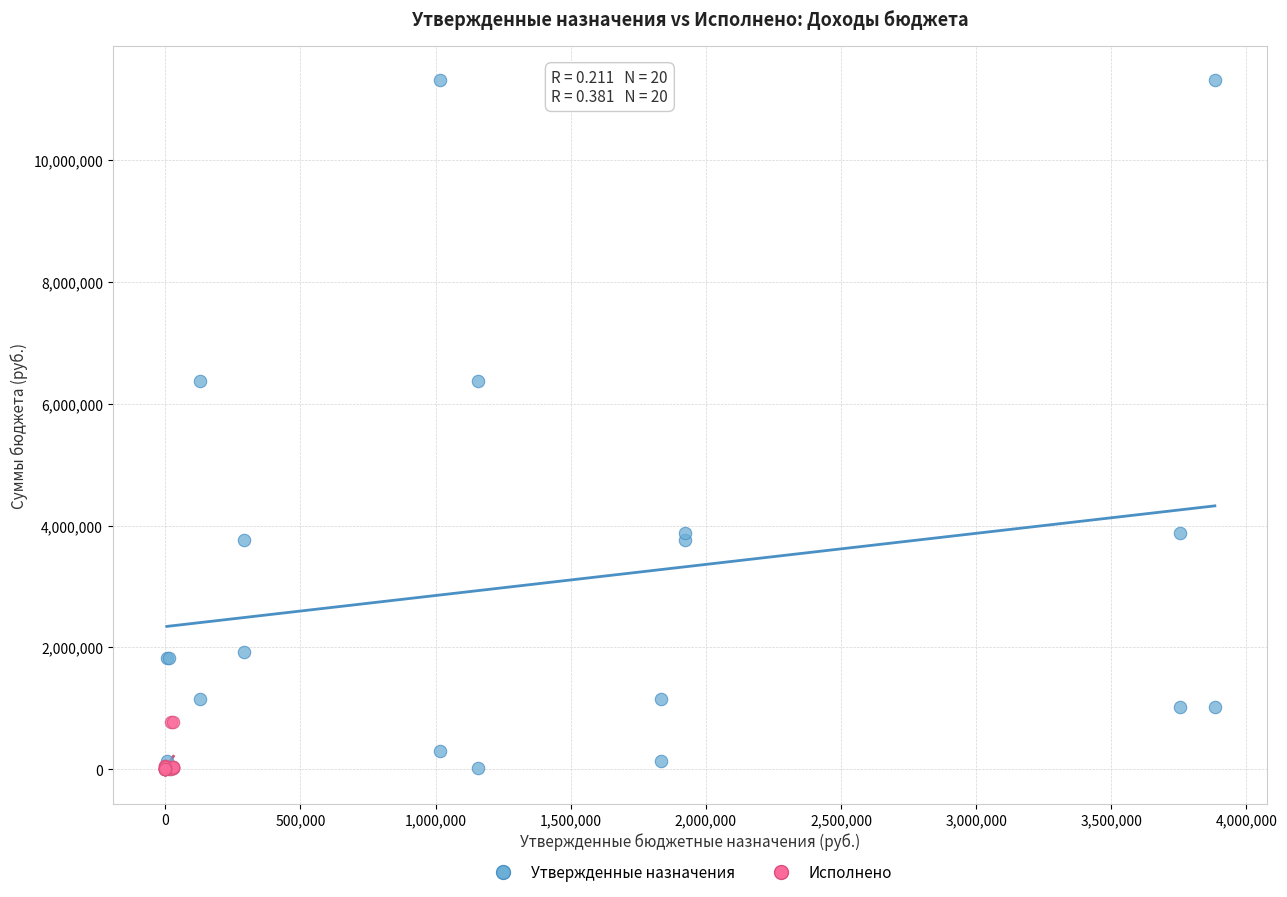

Which series has the largest Y range (max minus min)?

Утвержденные назначения